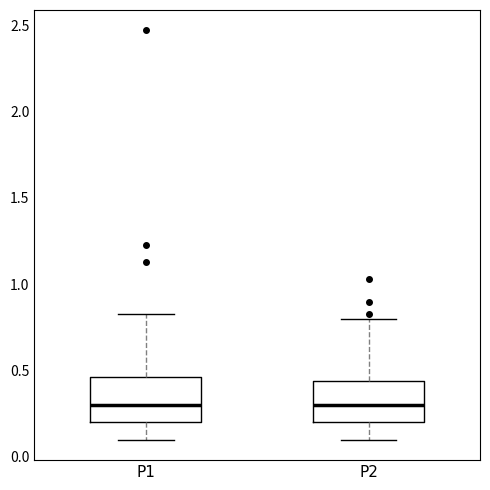

Where does the median line of the box for P1 sit on the y-axis? The values are not printed on the chart, so give them approximately, as read against the axis.

0.30